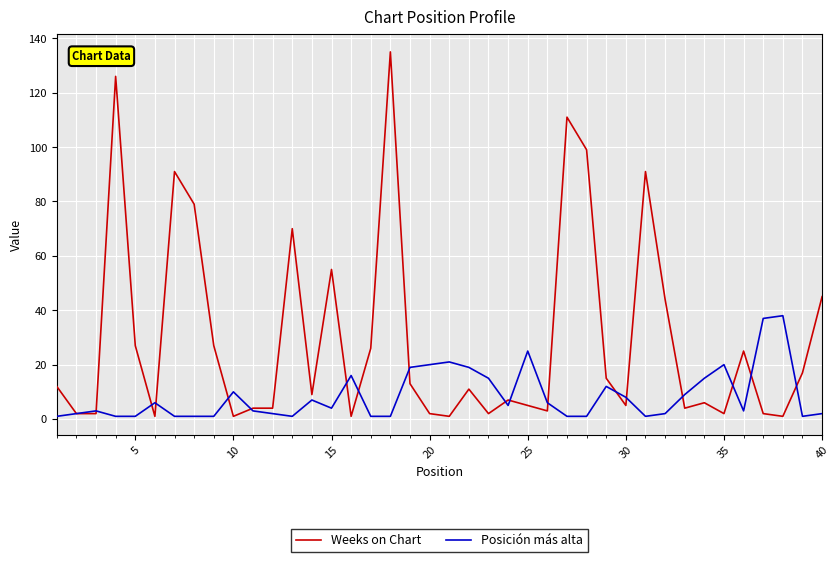

Which series has the largest total across all categories?

Weeks on Chart